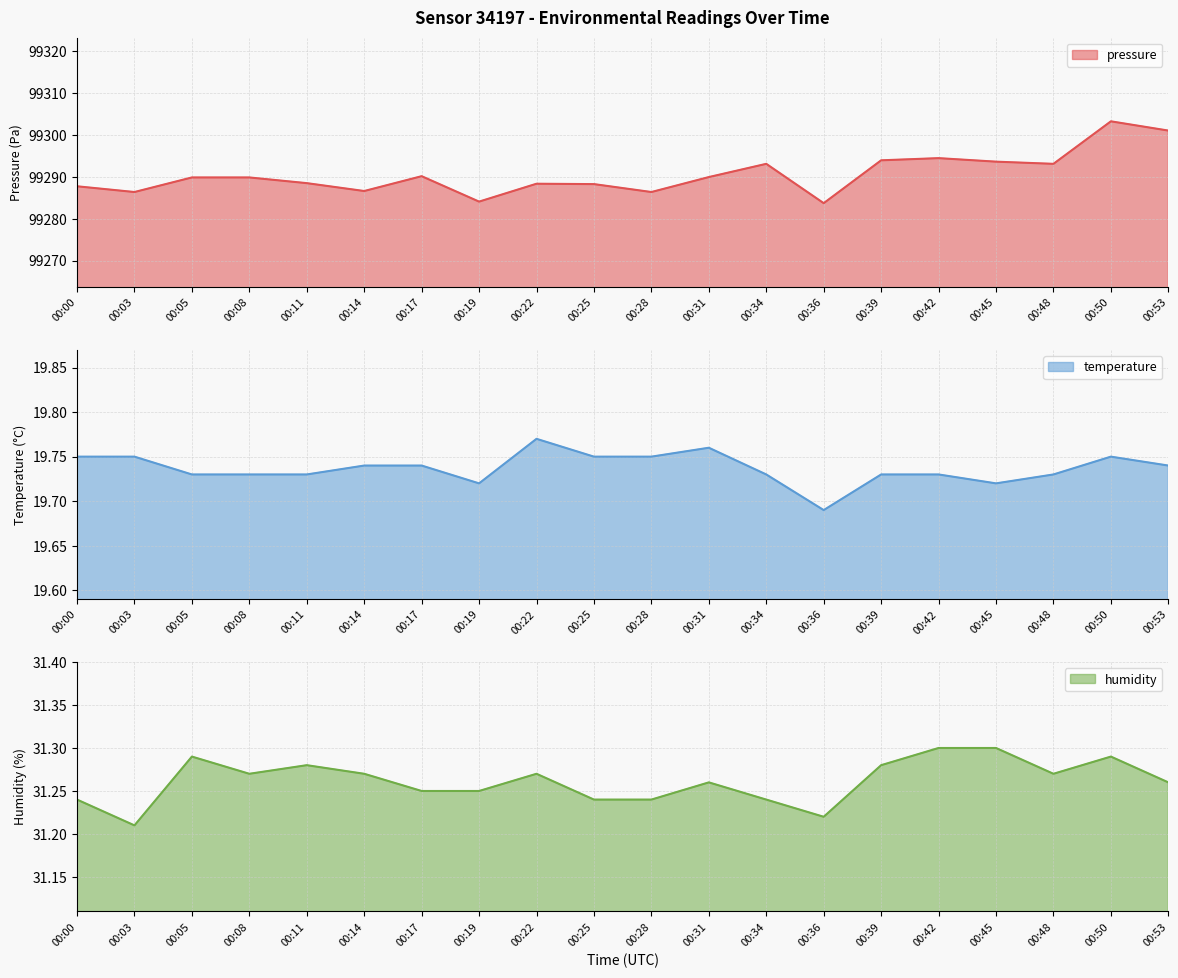

The temperature series shows 19.8 at 00:50. True or false?

True